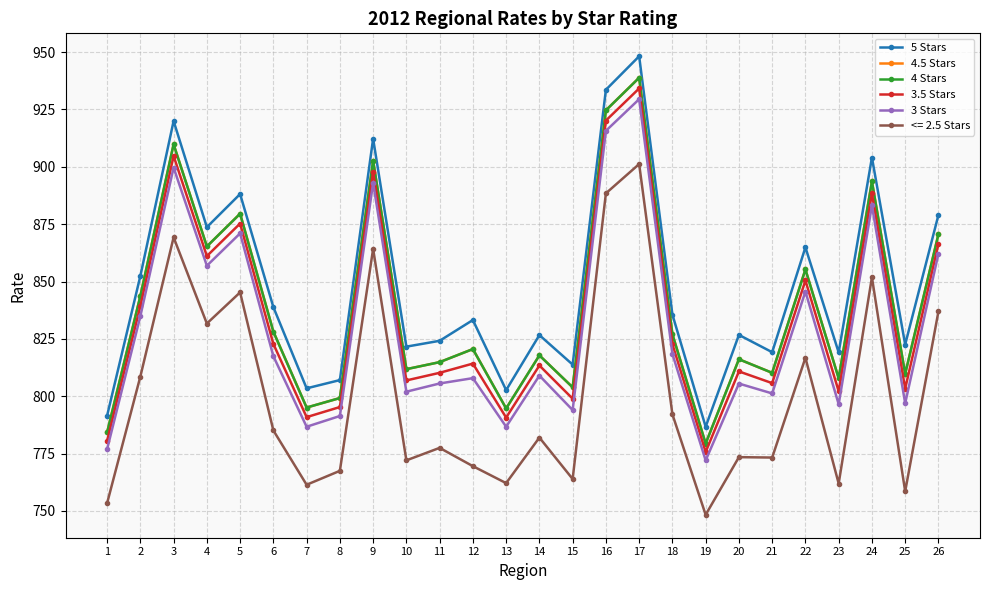

What is the difference between the 5 Stars values at 24 and 15?

90.3